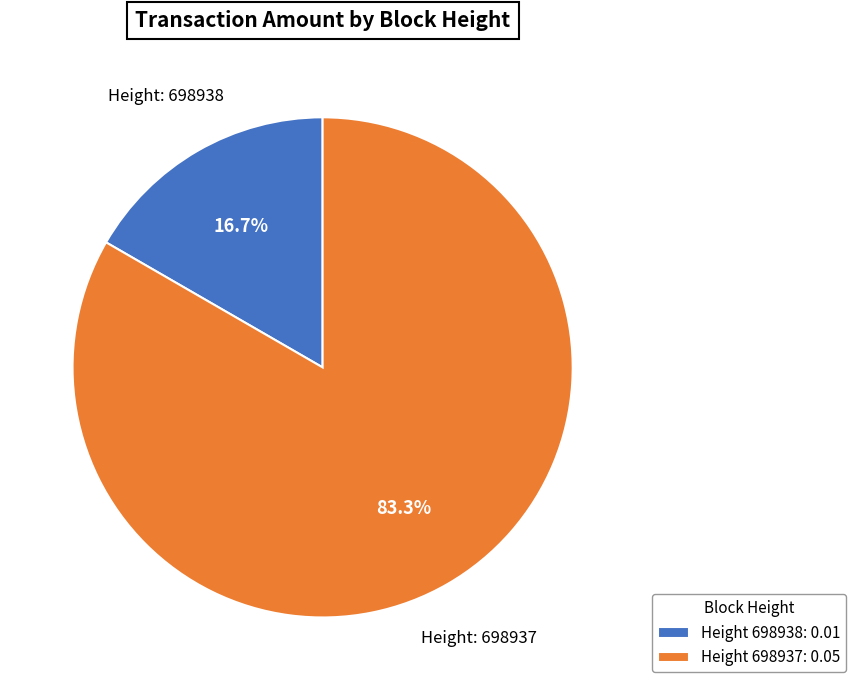

Count the number of slices in the pie.

2